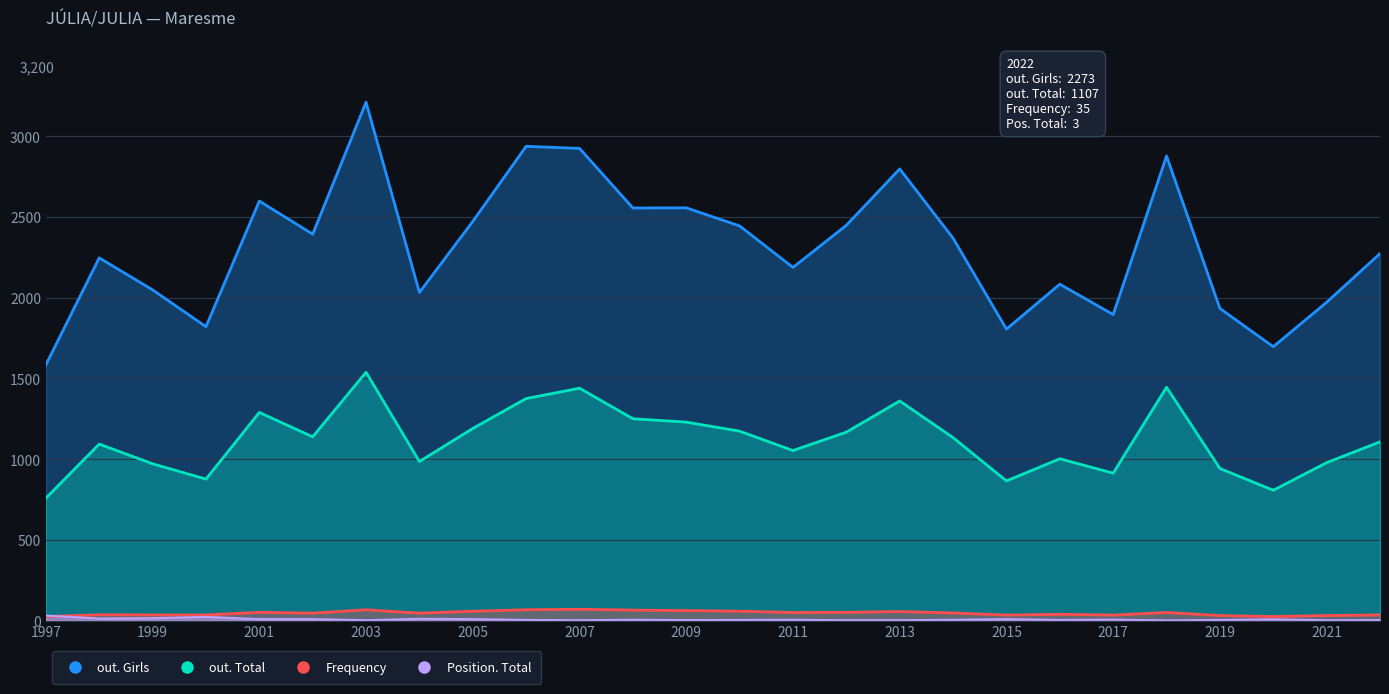

Which series has the largest range (max minus min)?

out. Girls